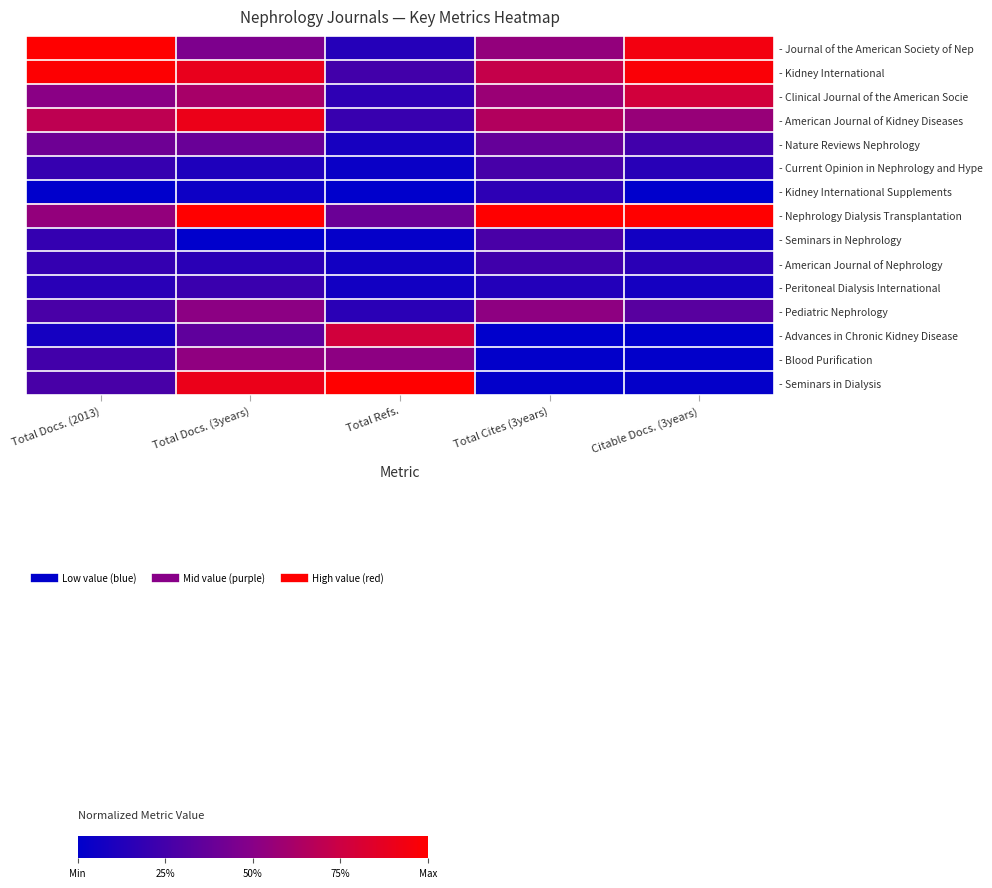

Reading left to right, what are all the values shown in this chart?

- Journal of the American Society of Nep: Total Docs. (2013)=1.0	Total Docs. (3years)=0.5	Total Refs.=0.1	Total Cites (3years)=0.5	Citable Docs. (3years)=0.9
- Kidney International: Total Docs. (2013)=1.0	Total Docs. (3years)=0.9	Total Refs.=0.2	Total Cites (3years)=0.7	Citable Docs. (3years)=1.0
- Clinical Journal of the American Socie: Total Docs. (2013)=0.5	Total Docs. (3years)=0.6	Total Refs.=0.2	Total Cites (3years)=0.6	Citable Docs. (3years)=0.8
- American Journal of Kidney Diseases: Total Docs. (2013)=0.7	Total Docs. (3years)=0.9	Total Refs.=0.2	Total Cites (3years)=0.7	Citable Docs. (3years)=0.6
- Nature Reviews Nephrology: Total Docs. (2013)=0.4	Total Docs. (3years)=0.4	Total Refs.=0.1	Total Cites (3years)=0.4	Citable Docs. (3years)=0.2
- Current Opinion in Nephrology and Hype: Total Docs. (2013)=0.2	Total Docs. (3years)=0.1	Total Refs.=0.0	Total Cites (3years)=0.3	Citable Docs. (3years)=0.2
- Kidney International Supplements: Total Docs. (2013)=0.0	Total Docs. (3years)=0.1	Total Refs.=0.0	Total Cites (3years)=0.2	Citable Docs. (3years)=0.0
- Nephrology Dialysis Transplantation: Total Docs. (2013)=0.5	Total Docs. (3years)=1.0	Total Refs.=0.4	Total Cites (3years)=1.0	Citable Docs. (3years)=1.0
- Seminars in Nephrology: Total Docs. (2013)=0.2	Total Docs. (3years)=0.0	Total Refs.=0.0	Total Cites (3years)=0.3	Citable Docs. (3years)=0.1
- American Journal of Nephrology: Total Docs. (2013)=0.2	Total Docs. (3years)=0.2	Total Refs.=0.1	Total Cites (3years)=0.2	Citable Docs. (3years)=0.2
- Peritoneal Dialysis International: Total Docs. (2013)=0.2	Total Docs. (3years)=0.2	Total Refs.=0.1	Total Cites (3years)=0.1	Citable Docs. (3years)=0.1
- Pediatric Nephrology: Total Docs. (2013)=0.3	Total Docs. (3years)=0.5	Total Refs.=0.2	Total Cites (3years)=0.5	Citable Docs. (3years)=0.3
- Advances in Chronic Kidney Disease: Total Docs. (2013)=0.1	Total Docs. (3years)=0.4	Total Refs.=0.8	Total Cites (3years)=0.0	Citable Docs. (3years)=0.0
- Blood Purification: Total Docs. (2013)=0.2	Total Docs. (3years)=0.5	Total Refs.=0.5	Total Cites (3years)=0.0	Citable Docs. (3years)=0.0
- Seminars in Dialysis: Total Docs. (2013)=0.3	Total Docs. (3years)=0.9	Total Refs.=1.0	Total Cites (3years)=0.0	Citable Docs. (3years)=0.0